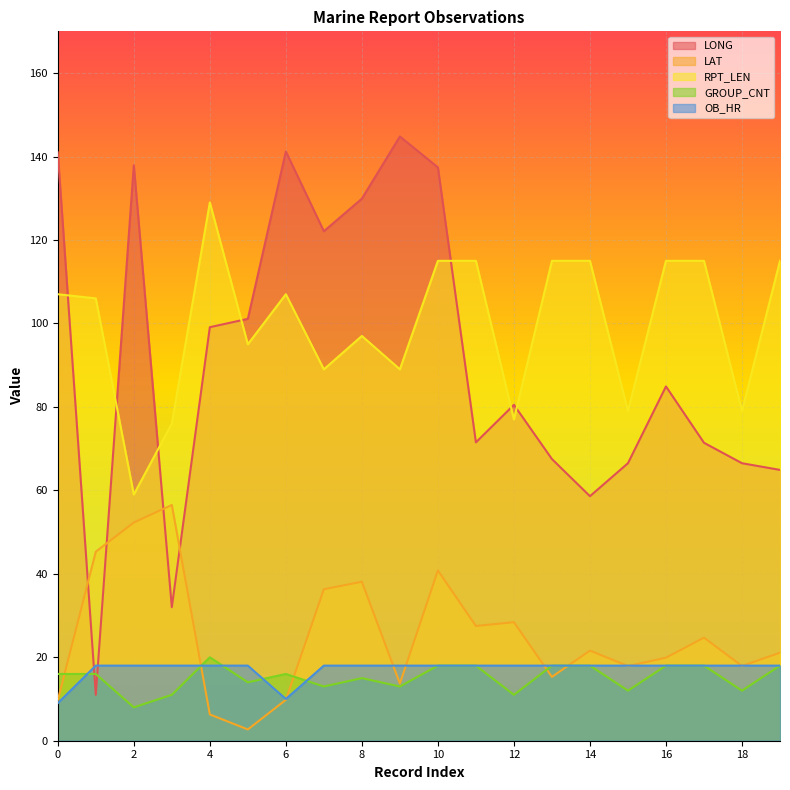

True or false: RPT_LEN and LONG intersect in this chart.

True